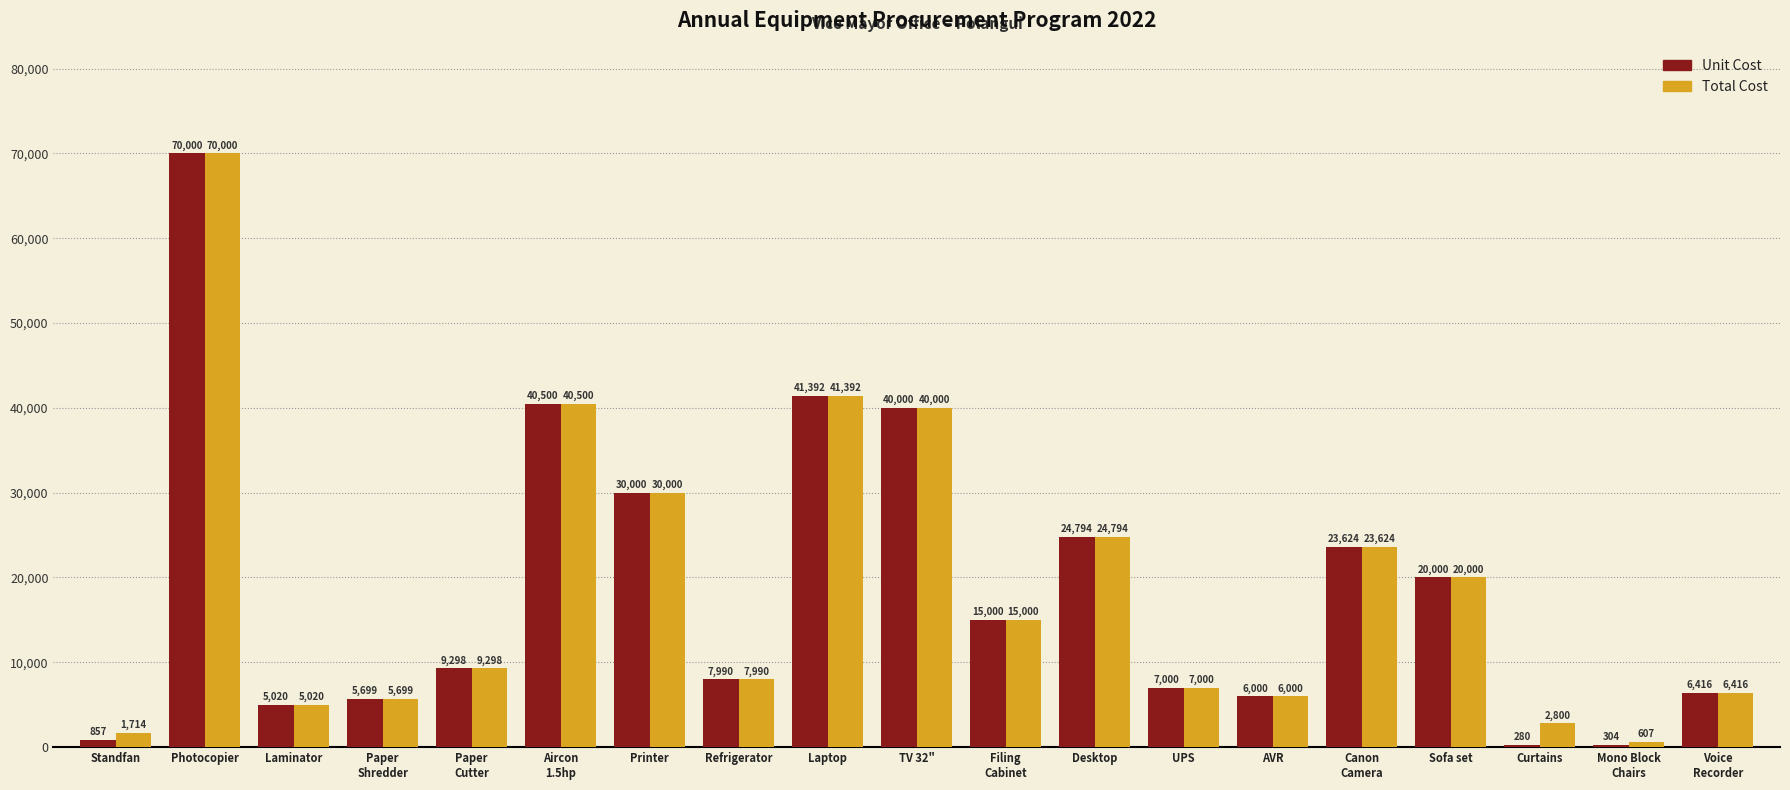

At which label is Unit Cost closest to 35140?

TV 32"